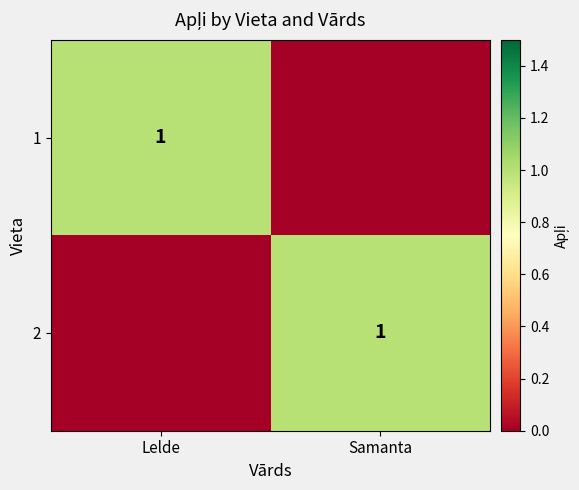

How many categories are shown in the chart?

2